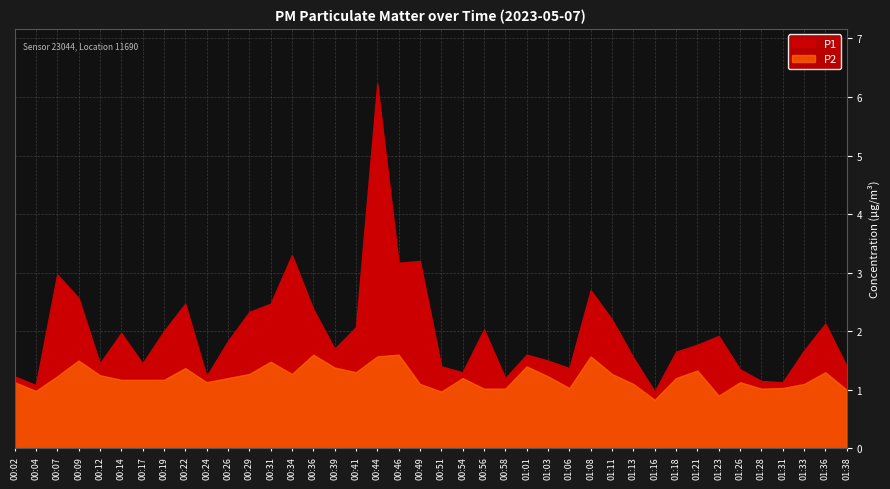

At which label does P2 first exceed 1?

00:02